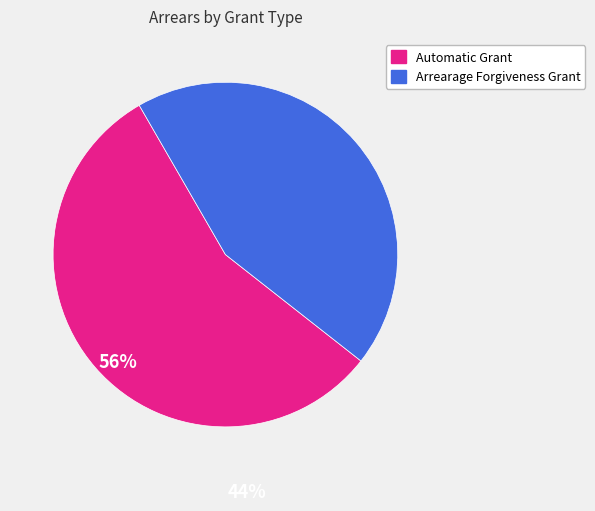

Which slice is the largest?

Automatic Grant